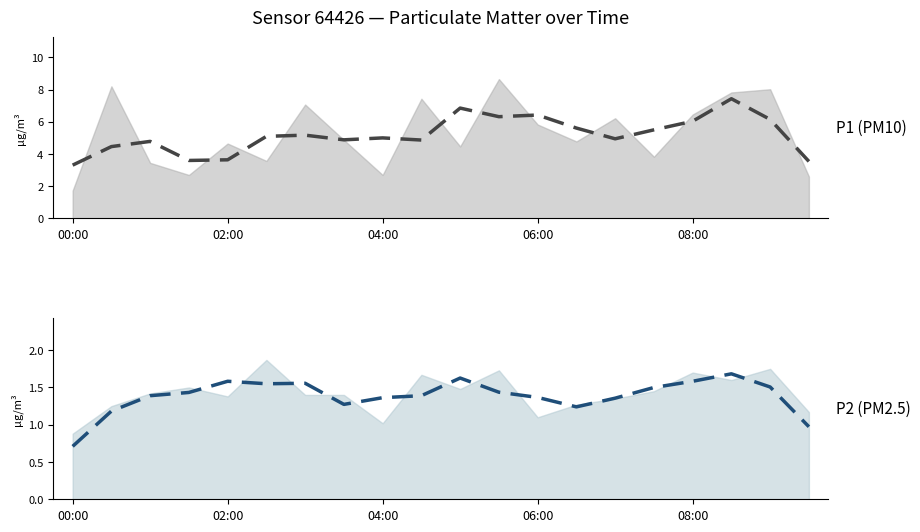

Which series has the largest range (max minus min)?

P1 smoothed